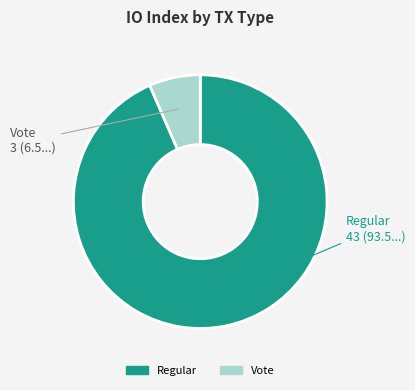

How many slices are in this pie chart?

2